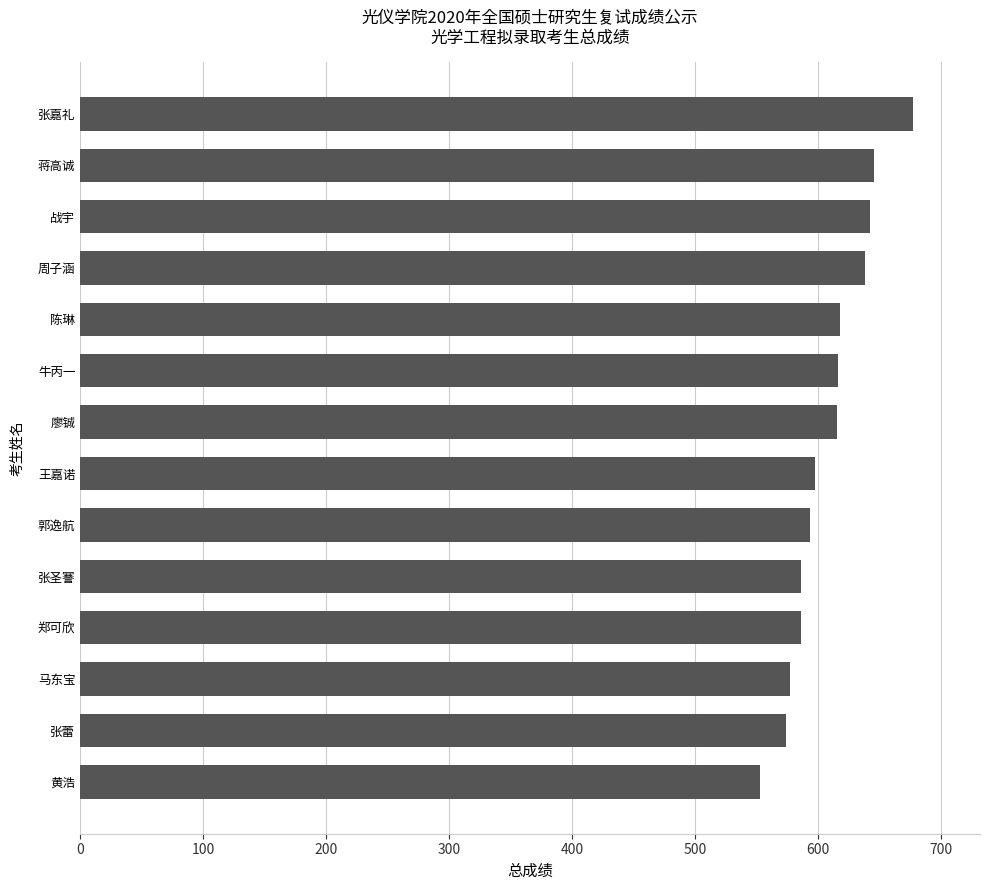

True or false: the data shows 574.1 at 张蕾.

True